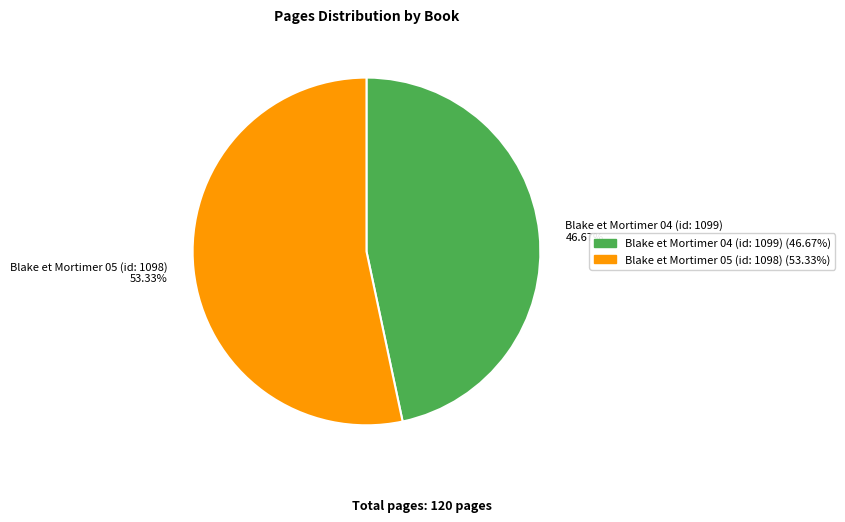

To the nearest percent, what portion does Blake et Mortimer 05 (id: 1098) represent?

53%